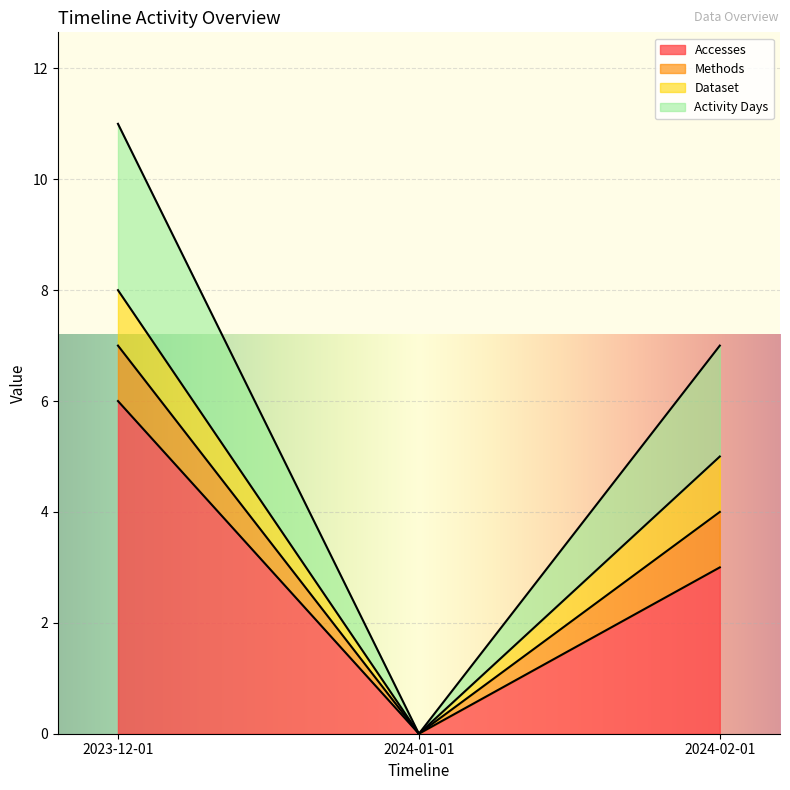

At which label does Accesses first exceed 3?

2023-12-01